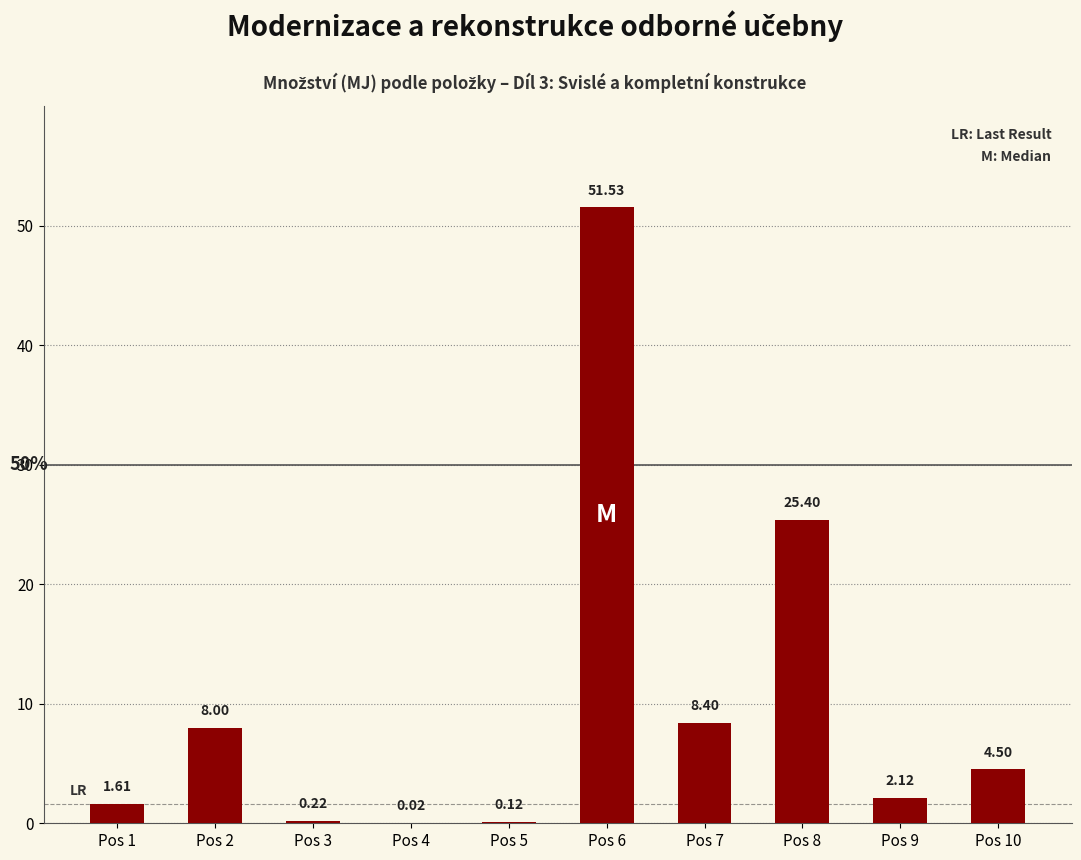

Between Pos 10 and Pos 5, which is larger?

Pos 10